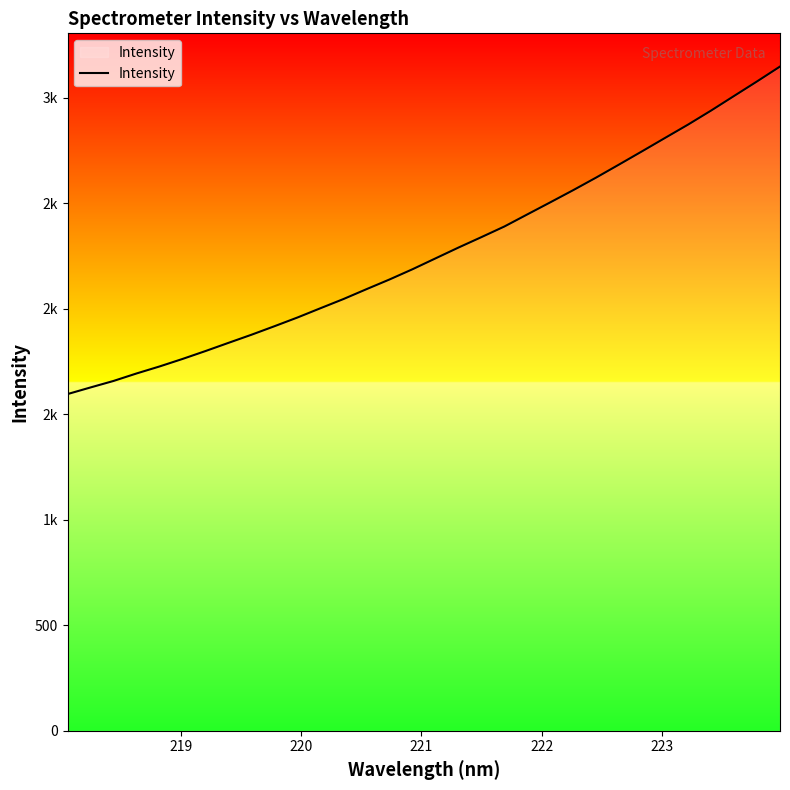

Does the chart have visible grid lines?

No